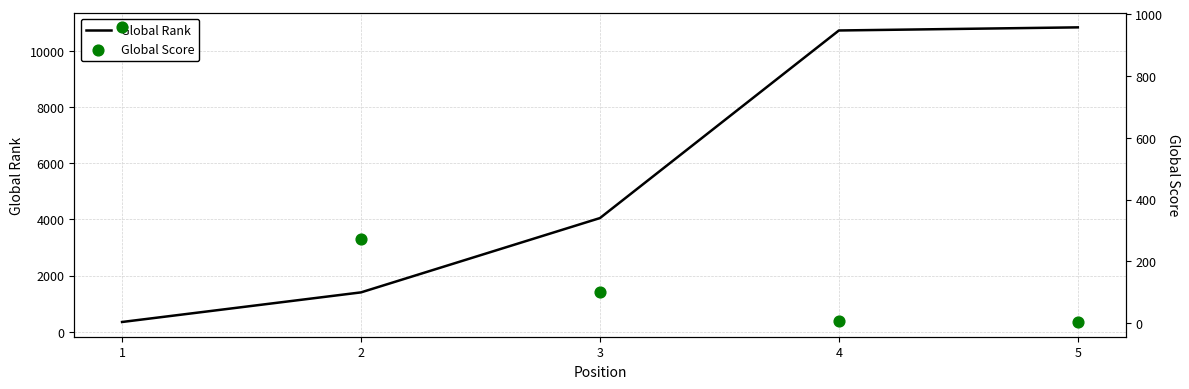

What are all the series names shown in the legend?

Global Rank, Global Score